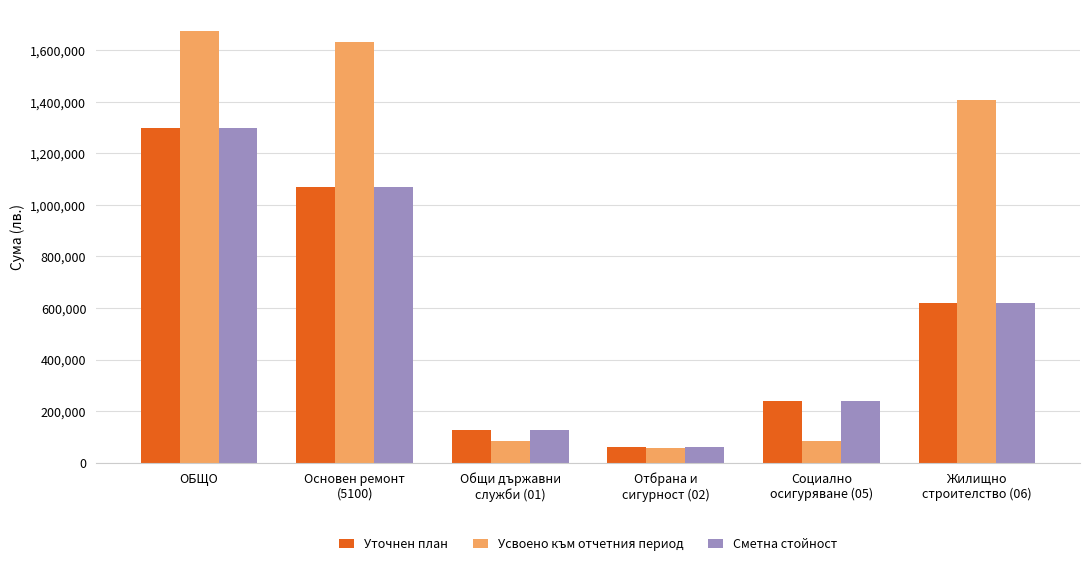

Are the bars grouped side by side (vs. stacked)?

Yes